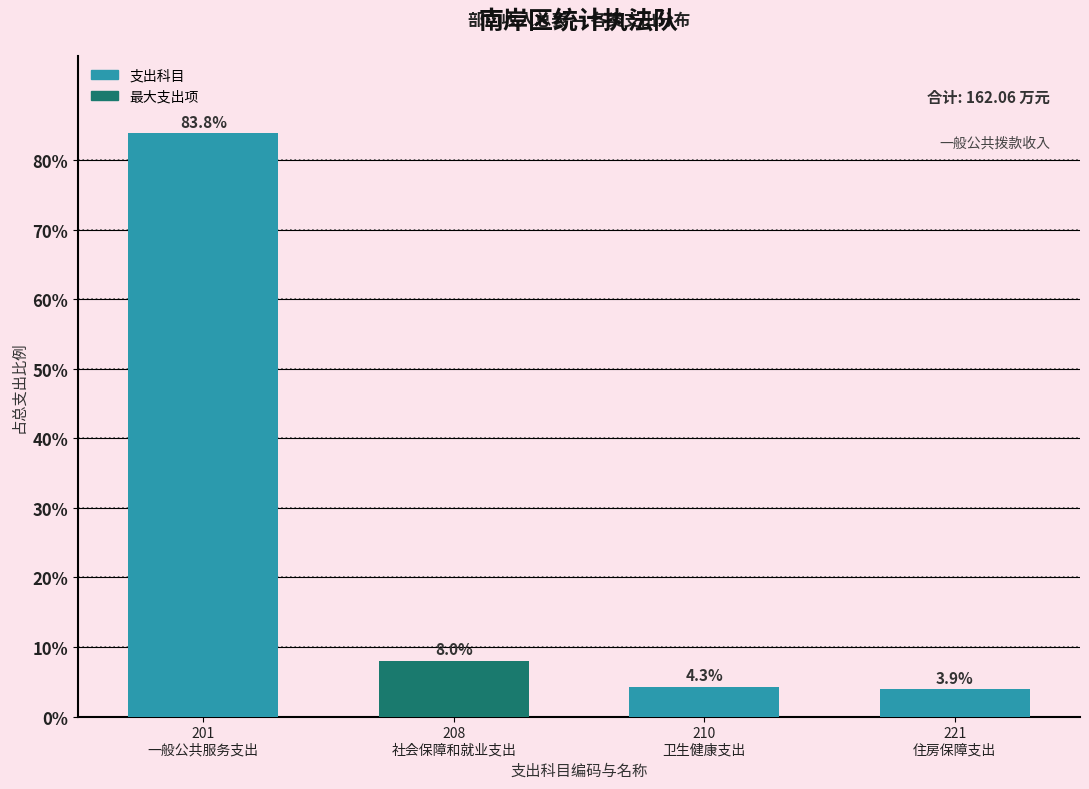

Reading left to right, what are all the values shown in this chart?

83.8	8.0	4.3	3.9